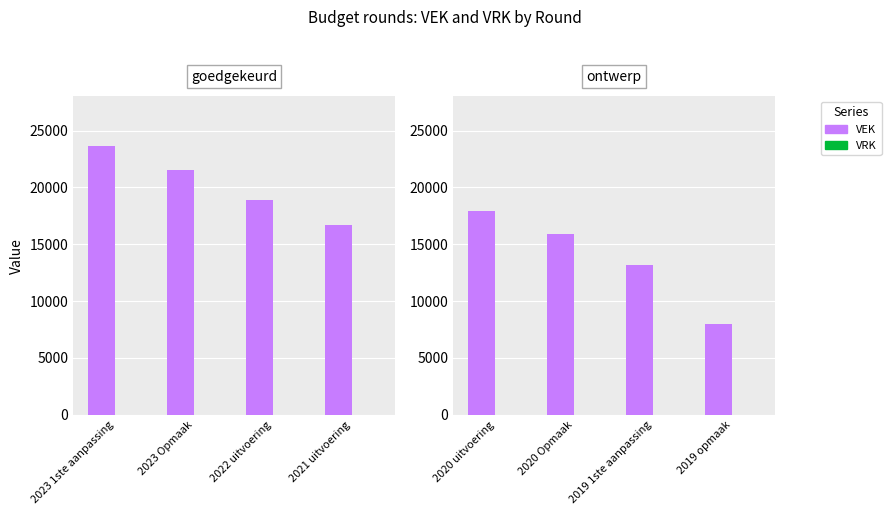

Rank the series by their maximum value, from lowest to highest.

VRK, VEK